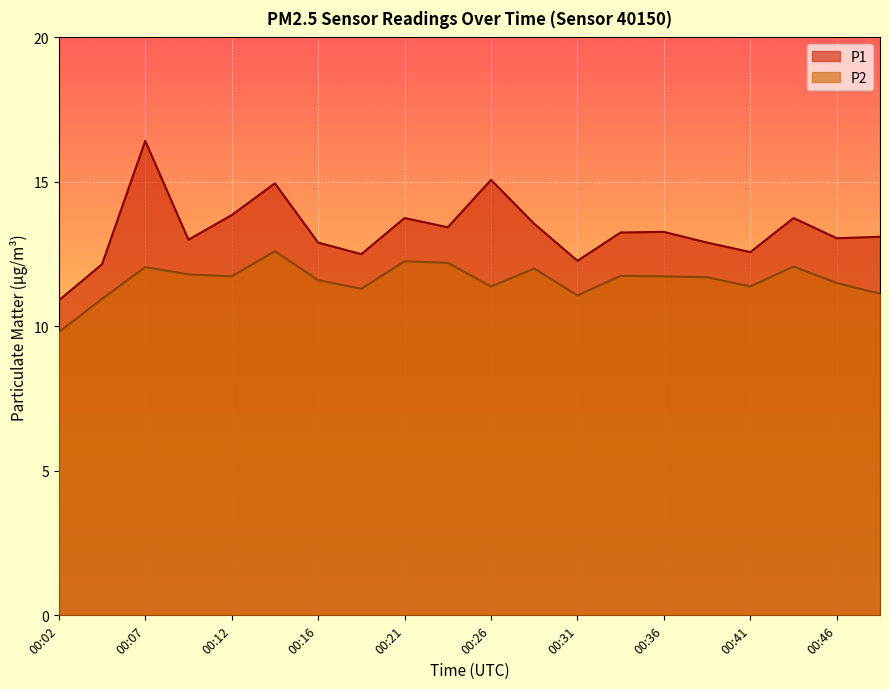

Does the chart display data point markers on the line(s)?

No